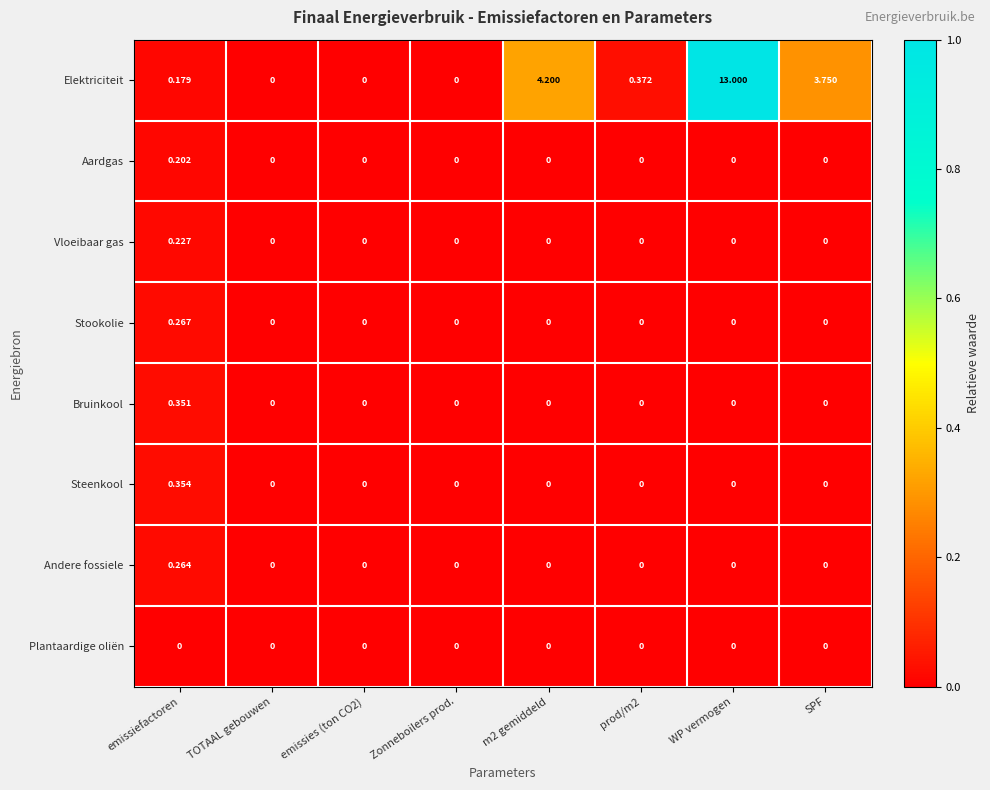

List the series in order of their peak value, highest first.

Elektriciteit, Steenkool, Bruinkool, Stookolie, Andere fossiele, Vloeibaar gas, Aardgas, Plantaardige oliën